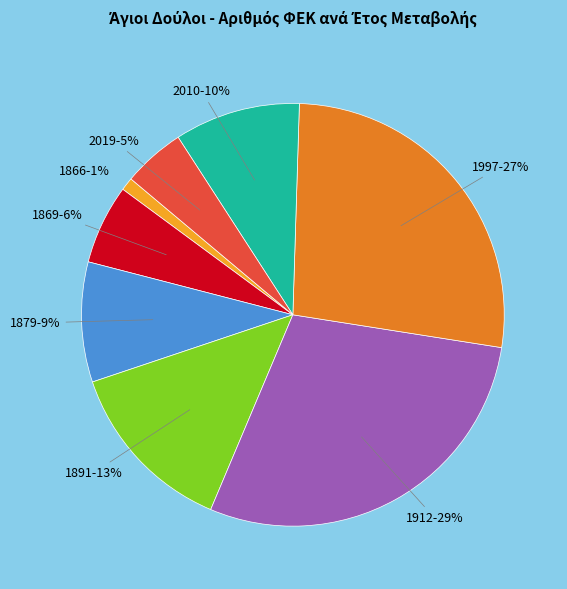

Which category has the smallest portion of the pie?

1866